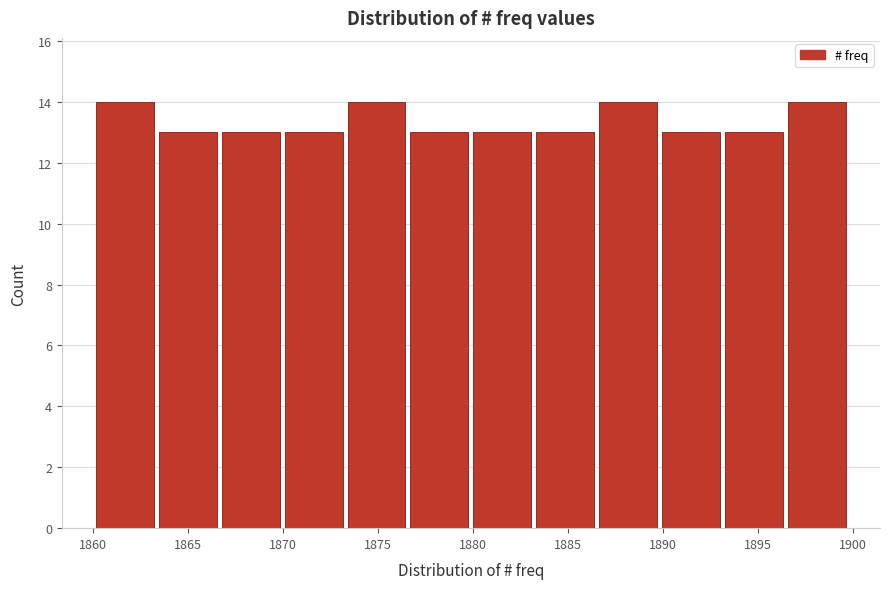

Reading left to right, list every bar in this chart as the range it spans on the x-axis followed by its height. Neither the bar edges nor the heights are printed on the chart, so give them approximately, as read against the axes.

1860.0 to 1863.5: 14
1863.5 to 1866.5: 13
1866.5 to 1870.0: 13
1870.0 to 1873.5: 13
1873.5 to 1876.5: 14
1876.5 to 1880.0: 13
1880.0 to 1883.0: 13
1883.0 to 1886.5: 13
1886.5 to 1890.0: 14
1890.0 to 1893.0: 13
1893.0 to 1896.5: 13
1896.5 to 1900.0: 14